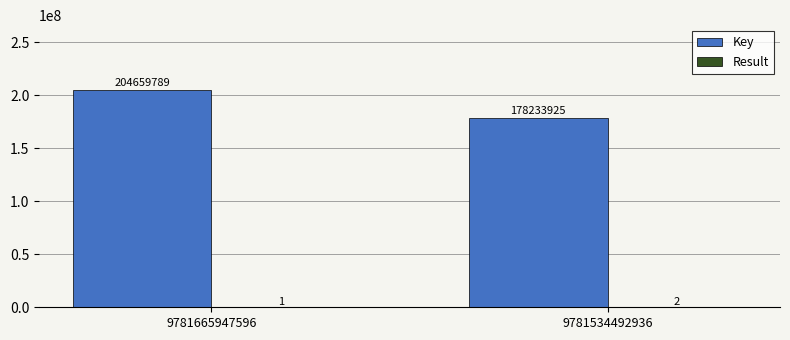

At which category is the sum across all series the highest?

9781665947596